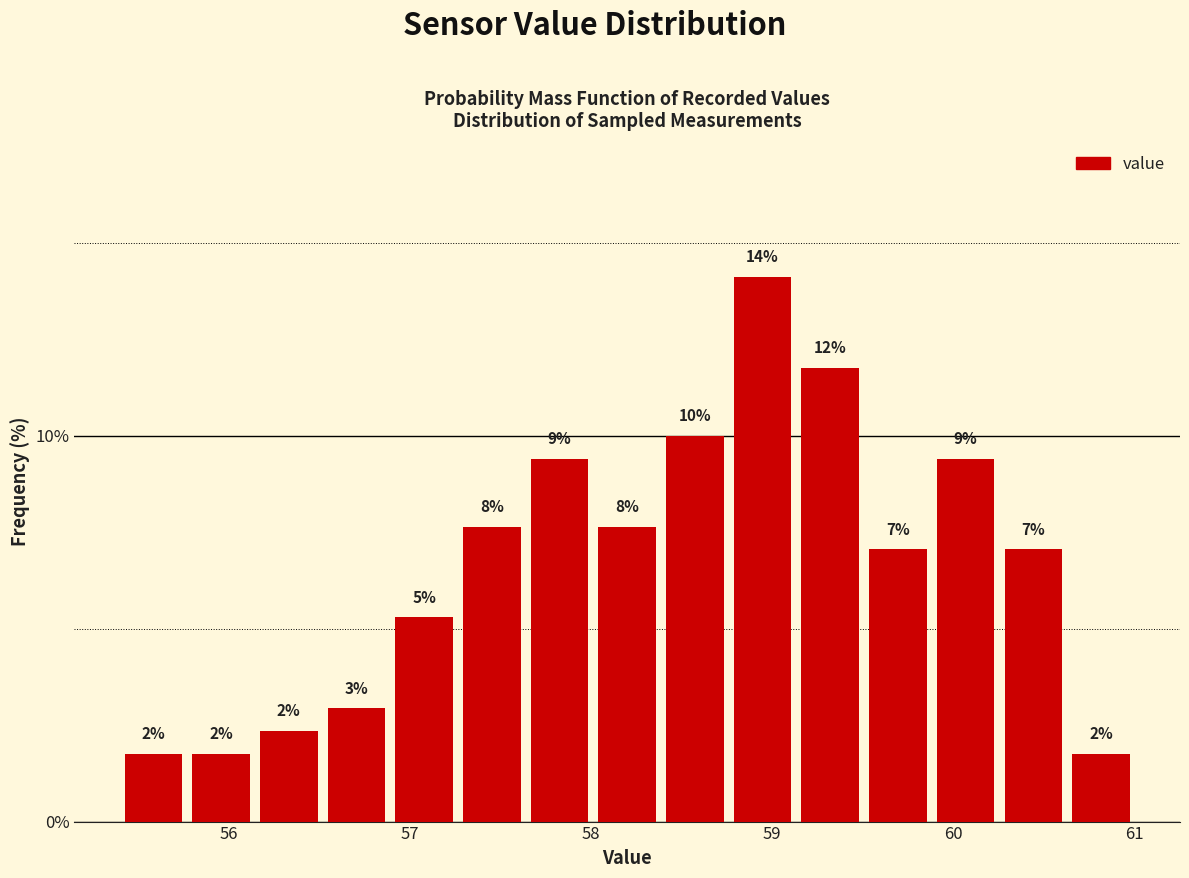

Around what value on the x-axis is the tallest bar? Give the approximate position of its centre, as read against the axis.

58.9